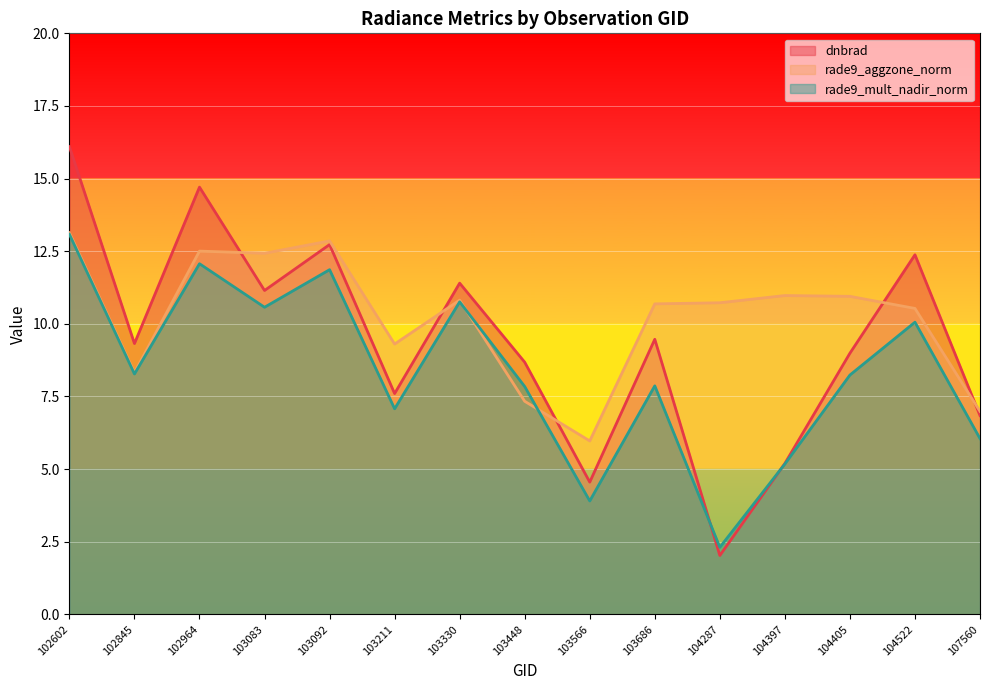

What is the maximum value shown in the chart?

16.1